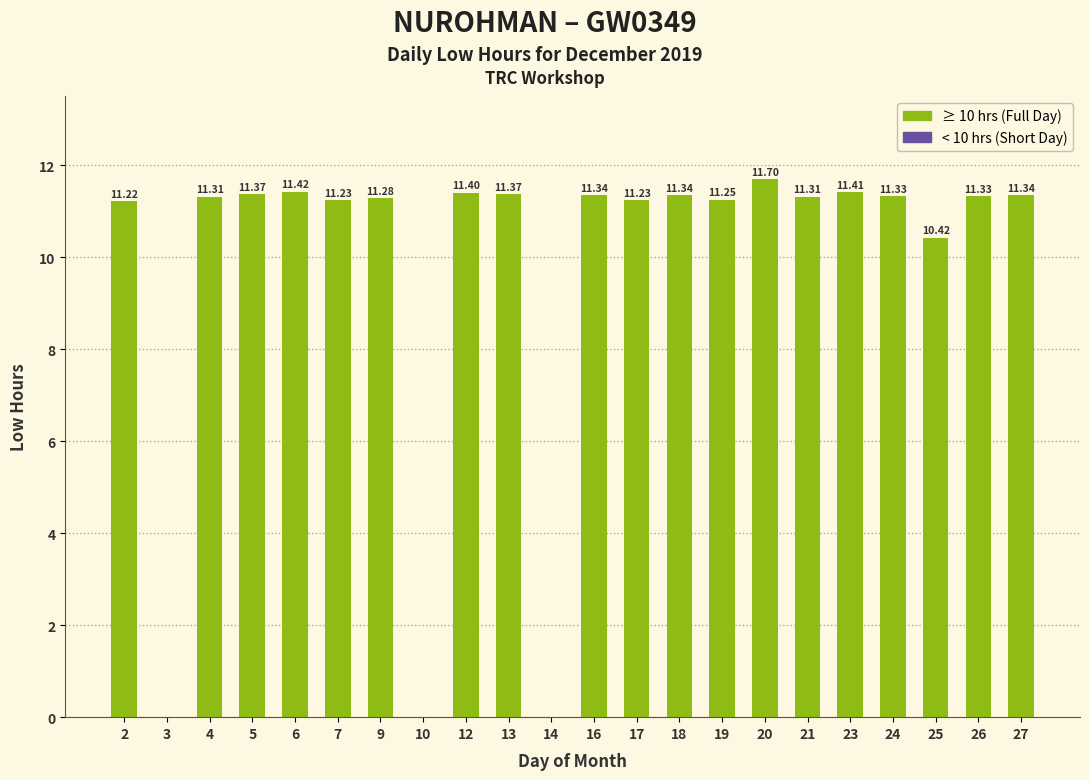

What is the change in value from 9 to 27?

+0.1